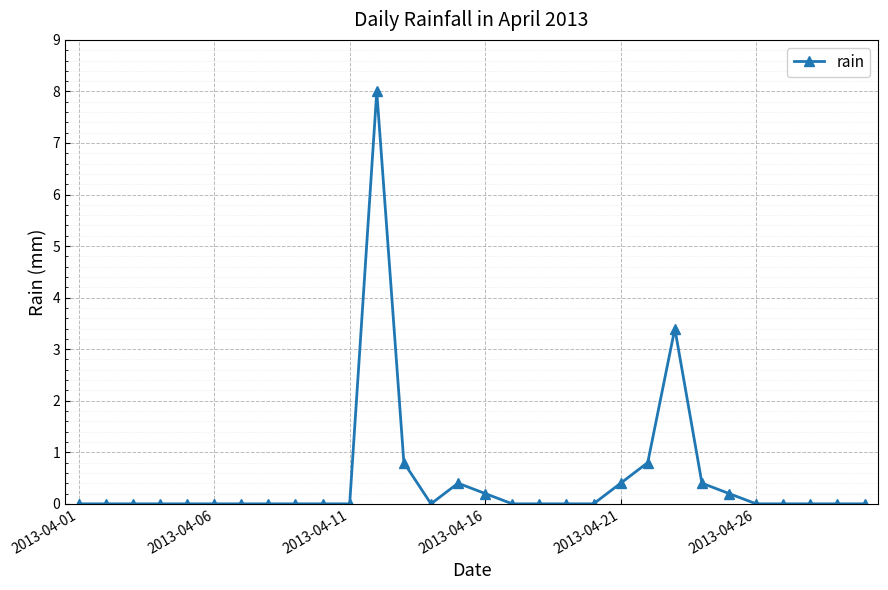

True or false: there are more than 2 points higher than both neighbors.

True